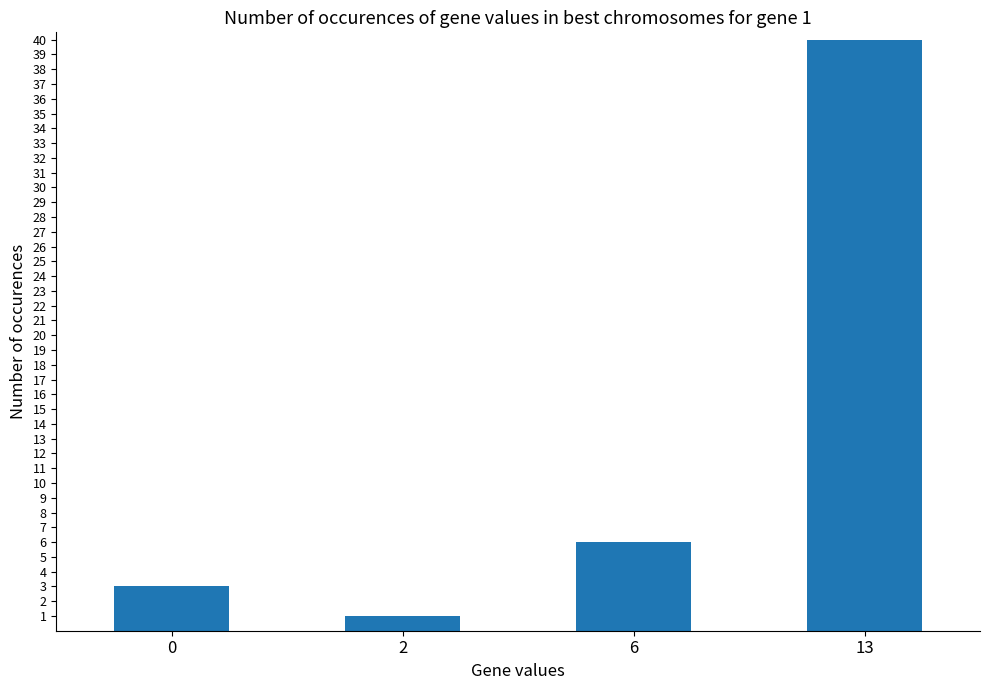

True or false: the data shows 9 at 6.

False